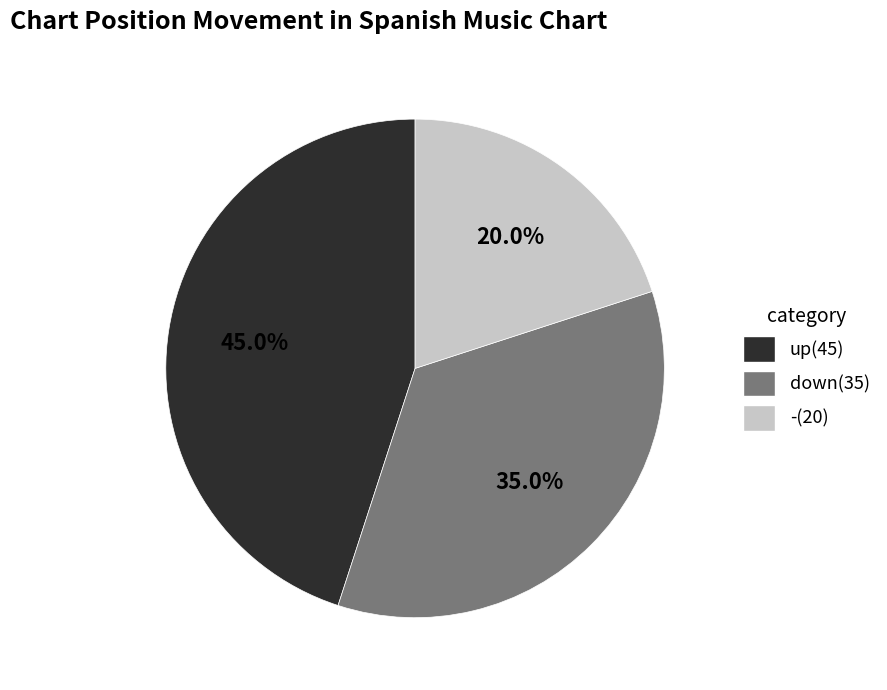

Which has a higher value, down or -?

down